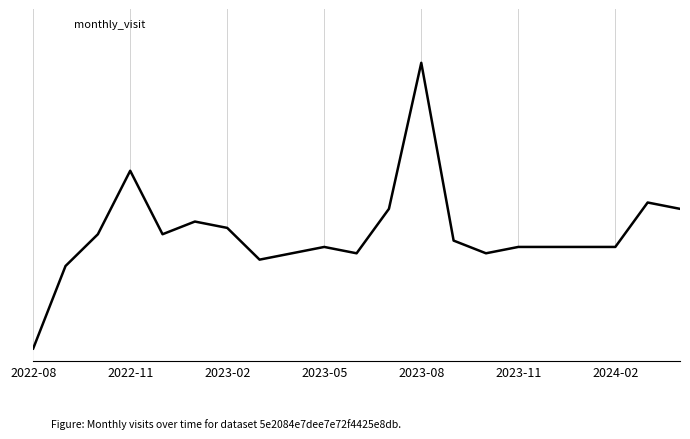

What is the average value?

20